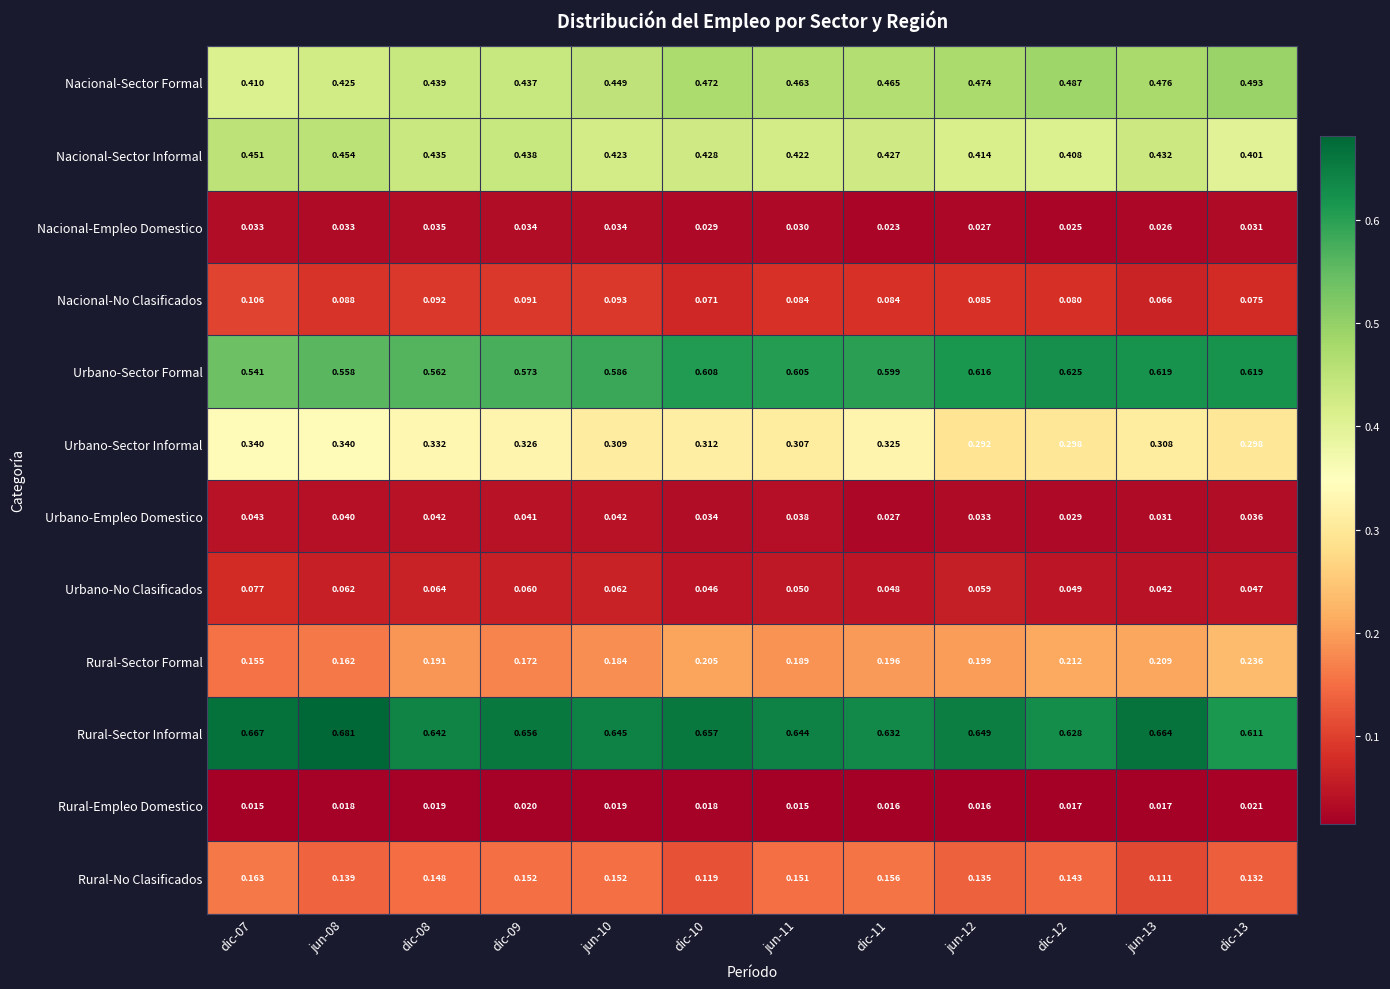

At how many categories does at least one series exceed 0?

12